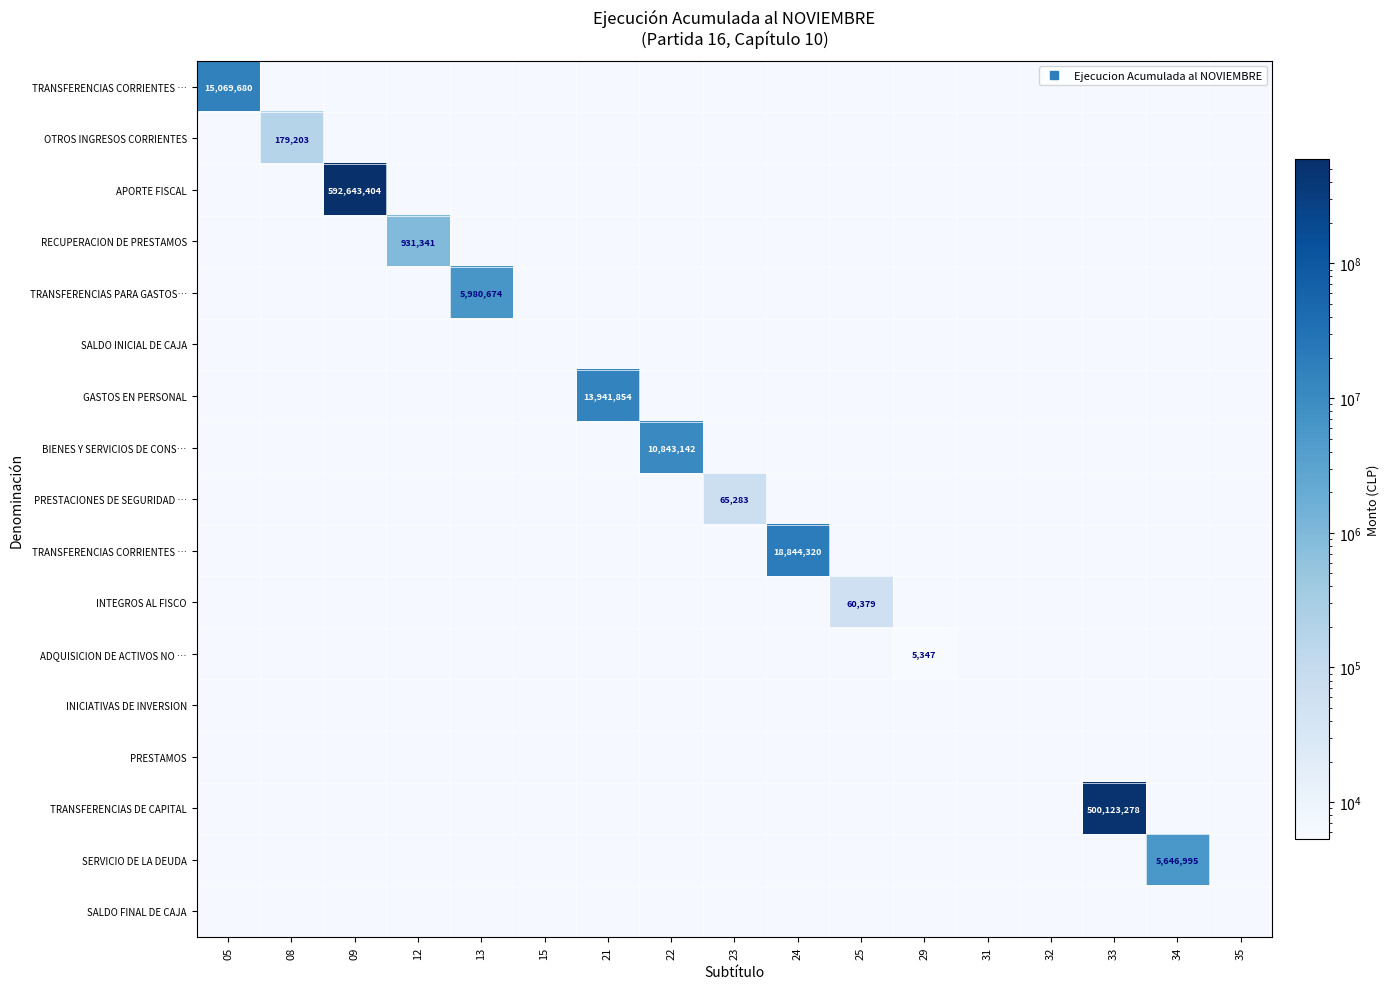

What is the difference between the highest and lowest values at 12?

931341